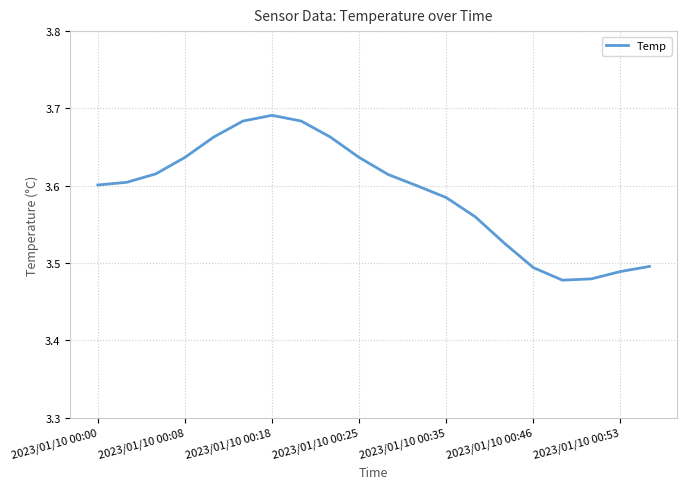

True or false: the data shows 2.3 at 2023/01/10 00:18.

False